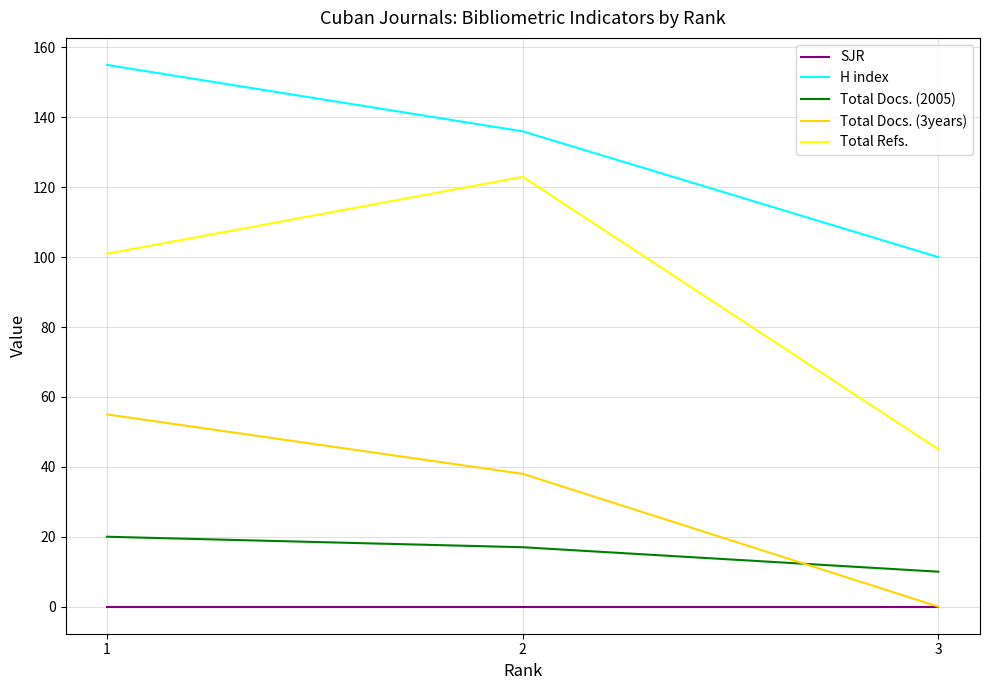

What is the approximate value of Total Refs. at 2, to the nearest 10?

120